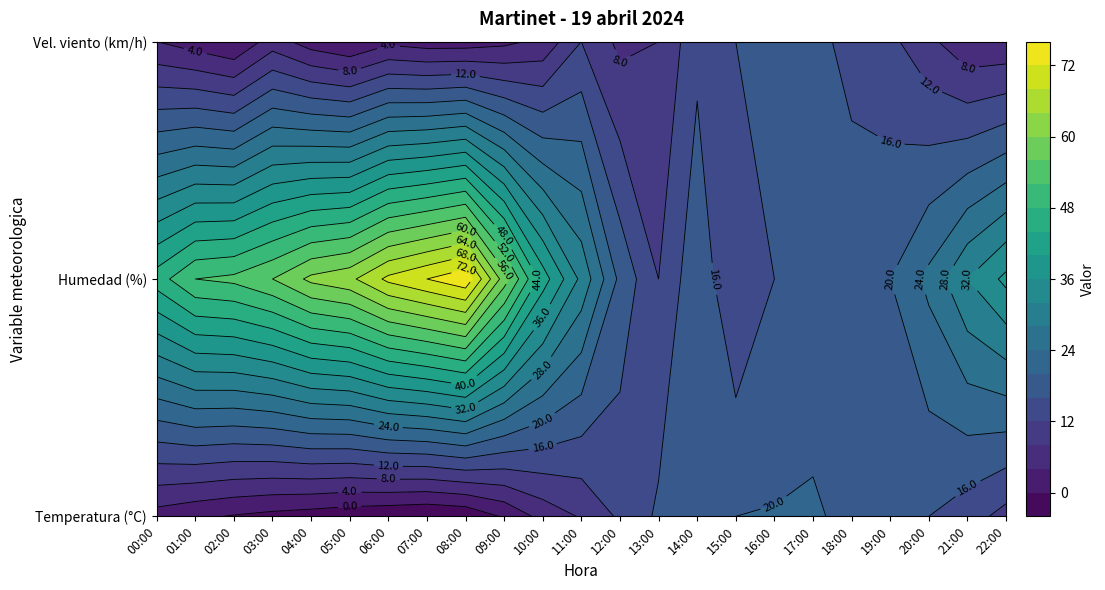

What is the sum of the Humedad values at 20 and 10?

67.0